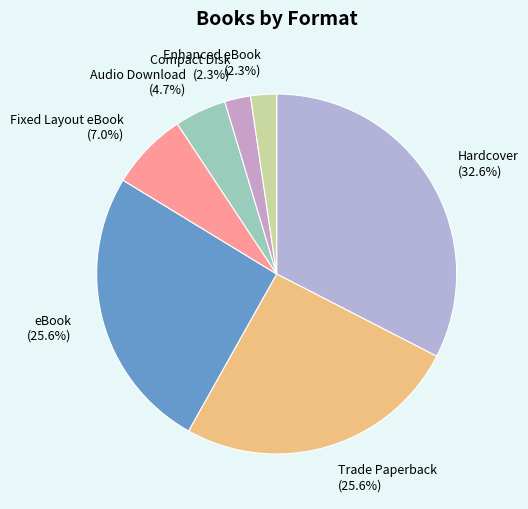

Count the number of slices in the pie.

7